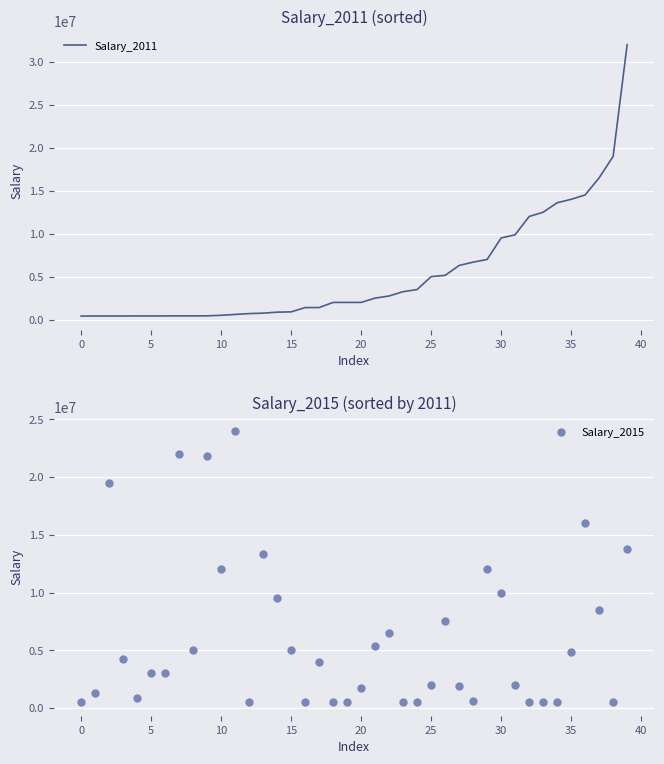

Which series has the largest Y range (max minus min)?

Salary_2011